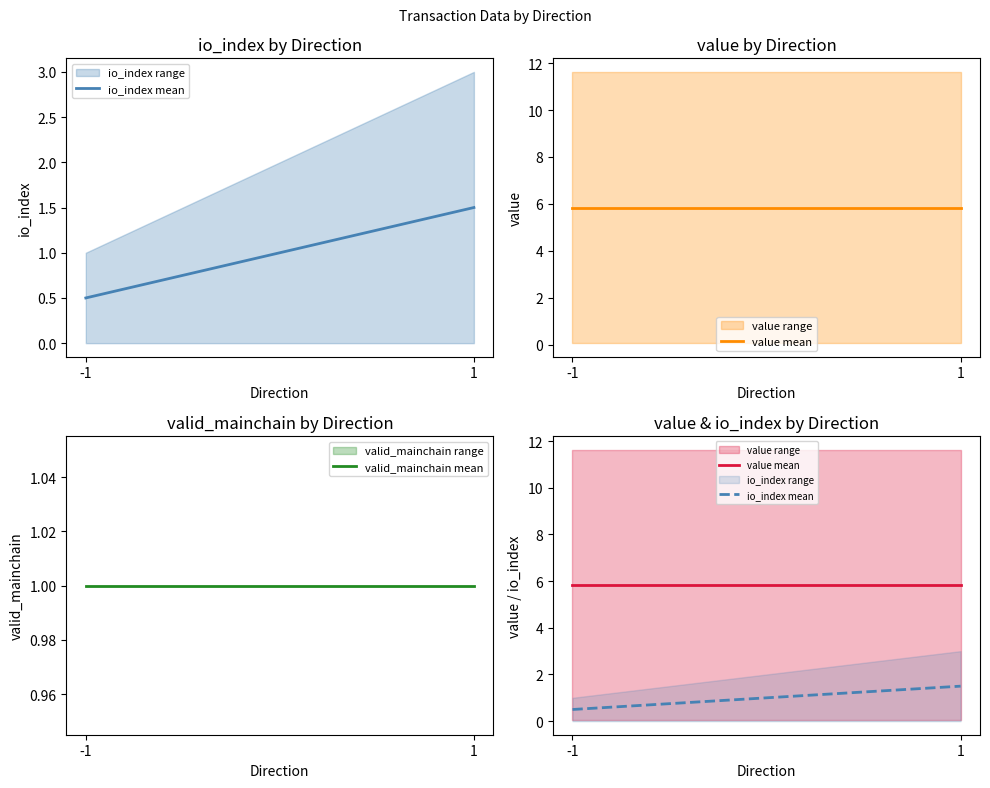

What is the smallest value displayed?

0.5